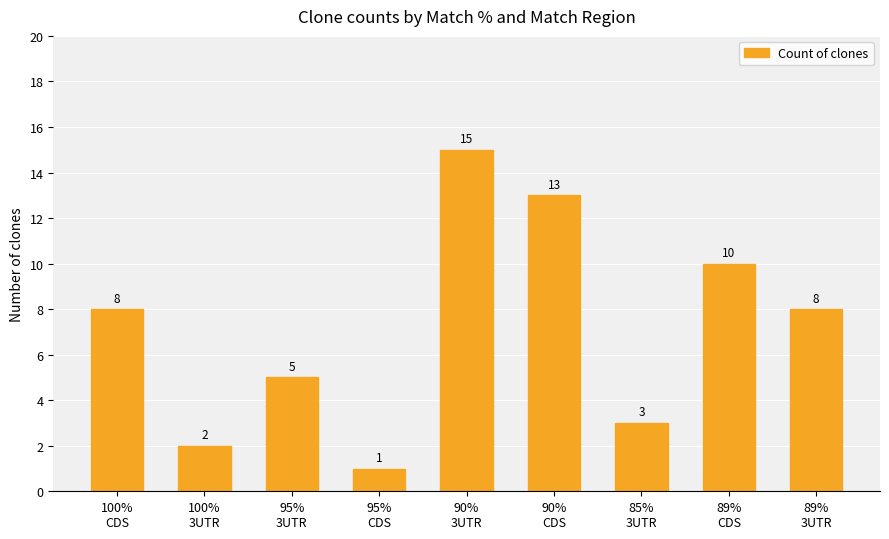

What is the label of the 2nd bar from the right?

89%
CDS